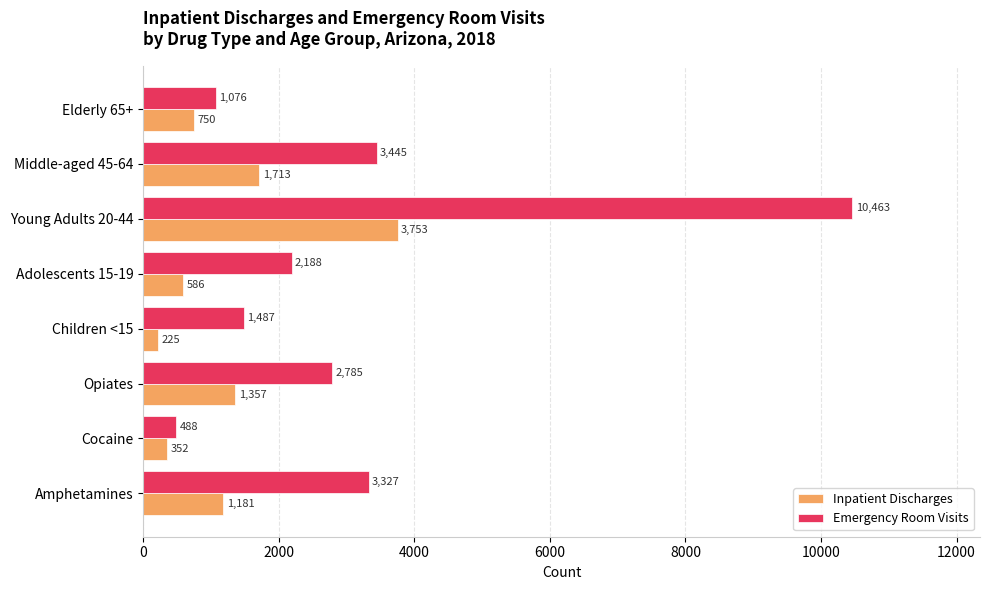

What are all the series names shown in the legend?

Inpatient Discharges, Emergency Room Visits